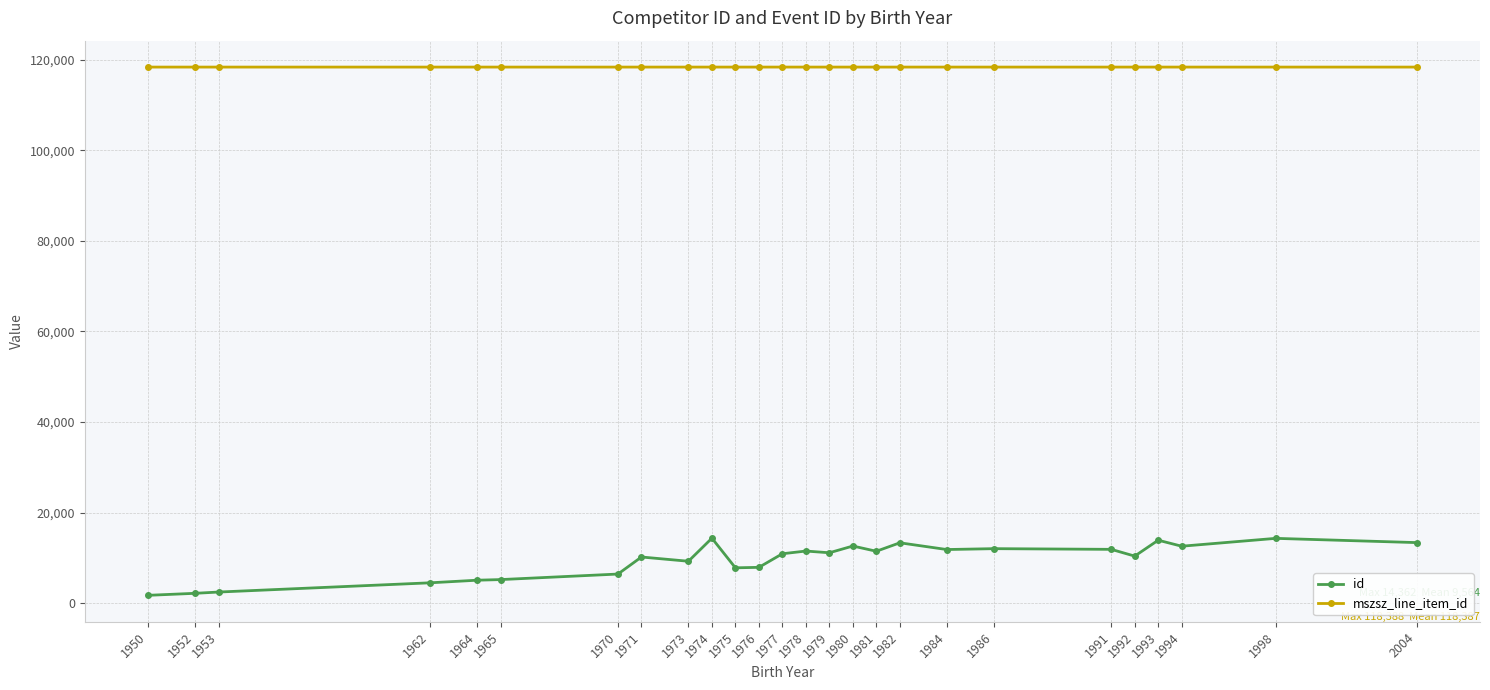

What are all the series names shown in the legend?

id, mszsz_line_item_id